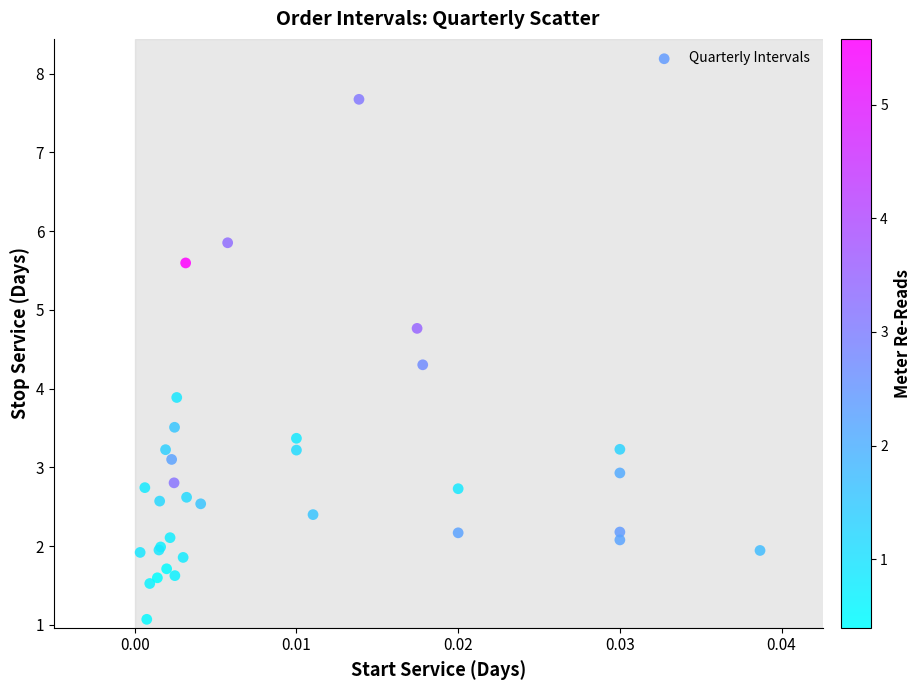

What Y value in the scatter plot is closest to 4?

3.9